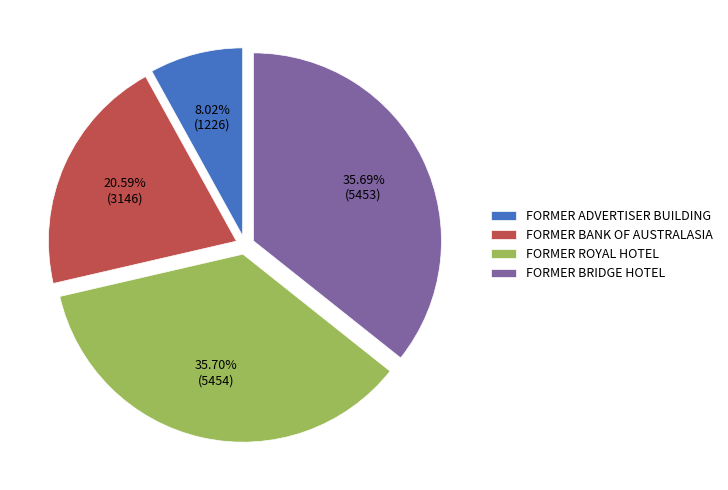

Which has a higher value, FORMER BRIDGE HOTEL or FORMER BANK OF AUSTRALASIA?

FORMER BRIDGE HOTEL